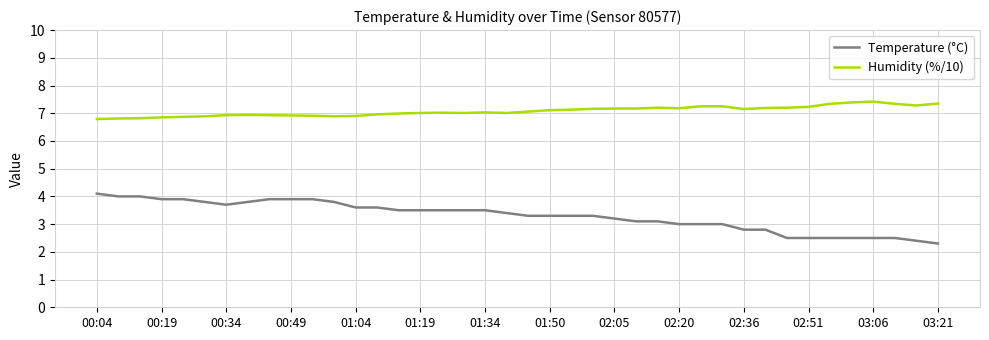

What is the difference between the maximum and minimum values in the Humidity (%/10) series?

0.6